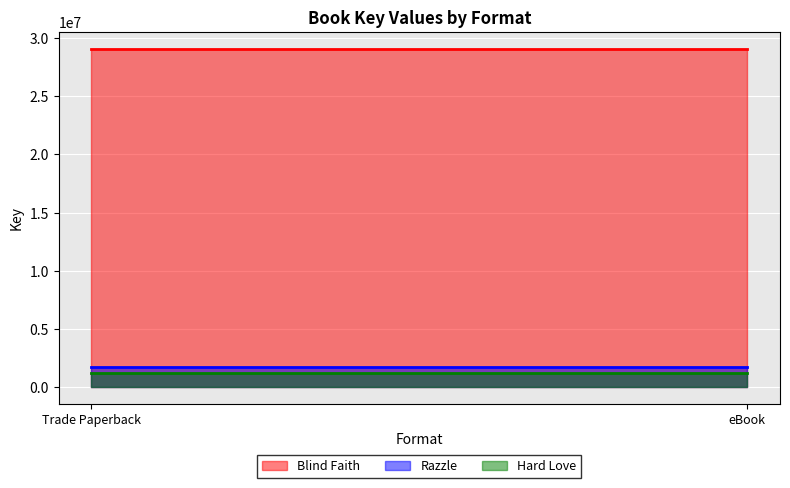

At which category is the sum across all series the highest?

Trade Paperback